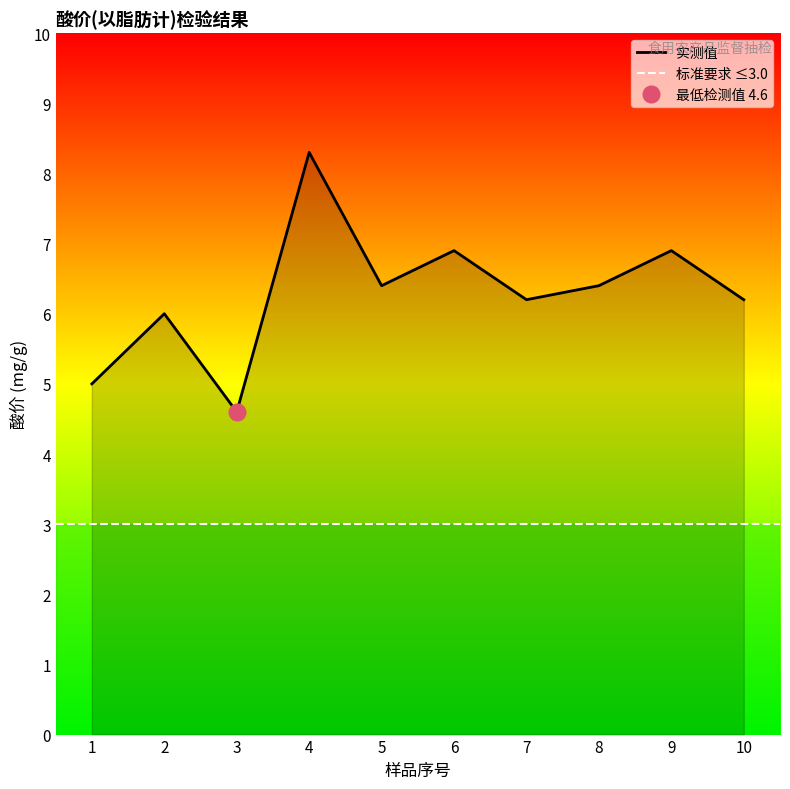

Reading right to left, list all the values displayed in this chart.

10=6.2	9=6.9	8=6.4	7=6.2	6=6.9	5=6.4	4=8.3	3=4.6	2=6.0	1=5.0